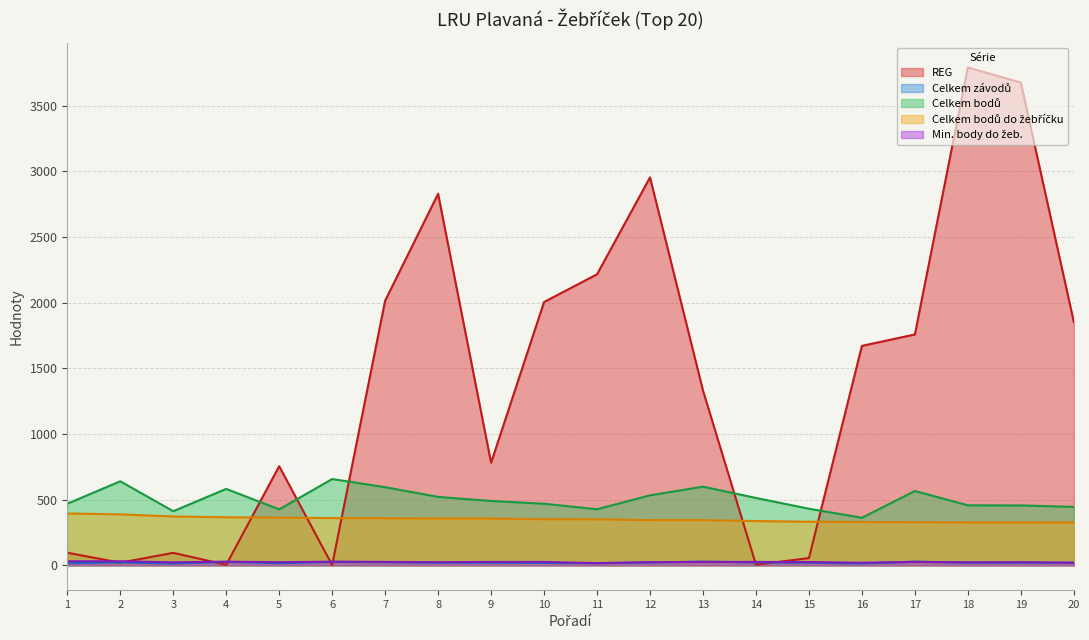

Between 13 and 17, which series saw the biggest shift?

REG